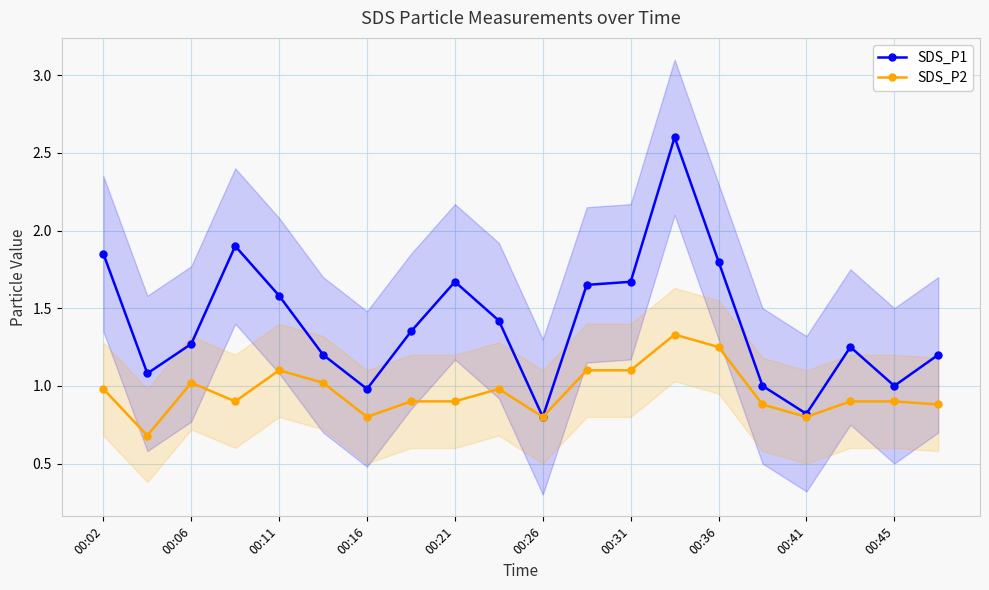

List the series in order of their peak value, lowest first.

SDS_P2, SDS_P1